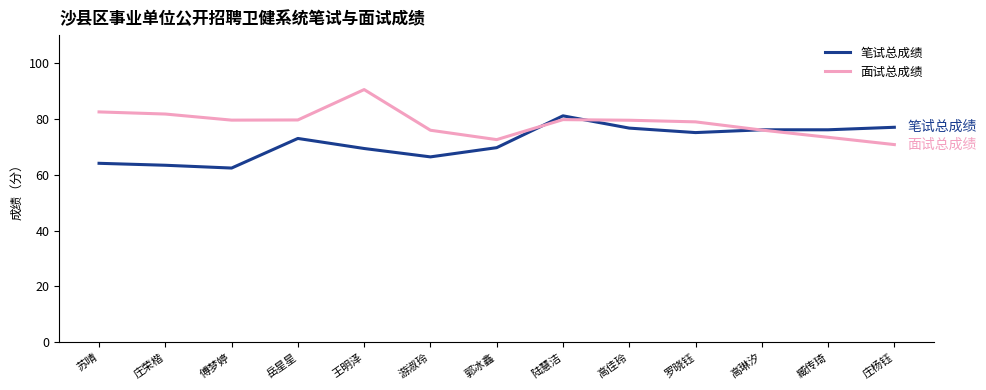

The 面试总成绩 series shows 79.6 at 岳星星. True or false?

True